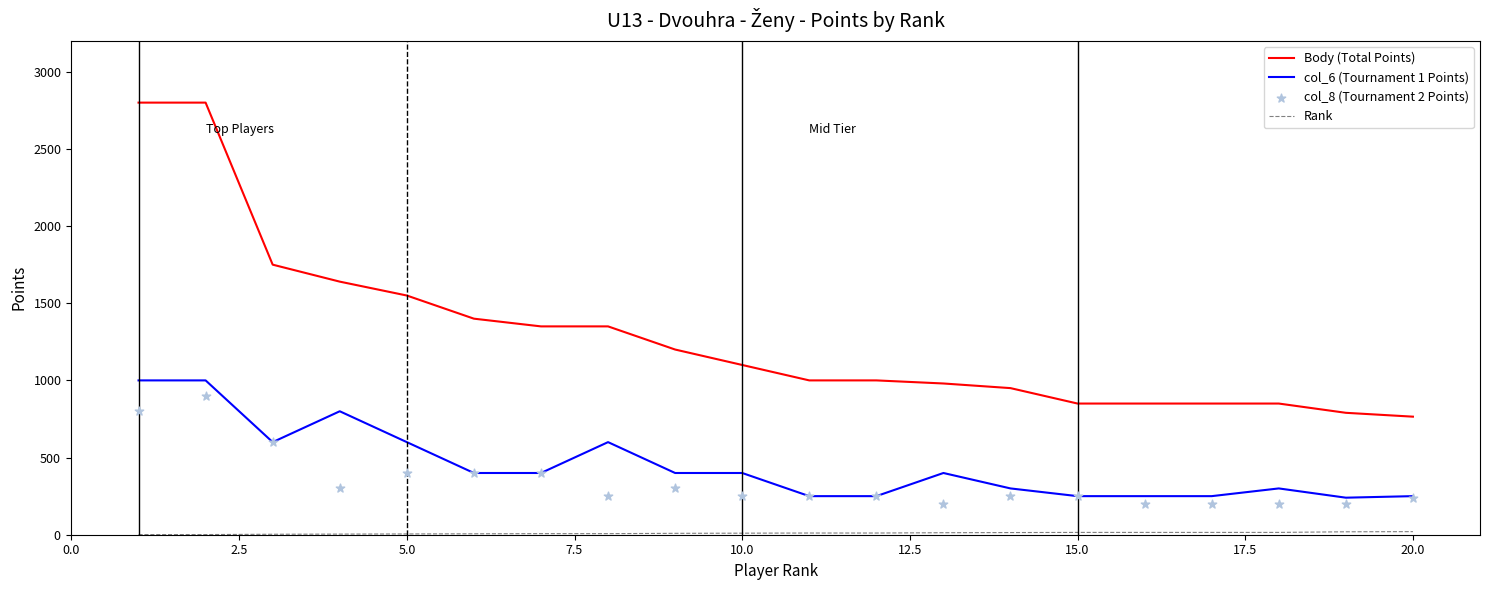

Which series reaches the minimum Y coordinate?

Rank